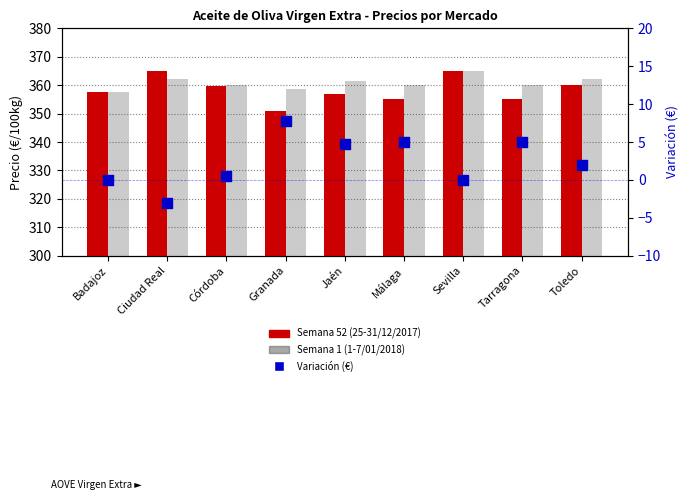

At which category is the sum across all series the highest?

Sevilla